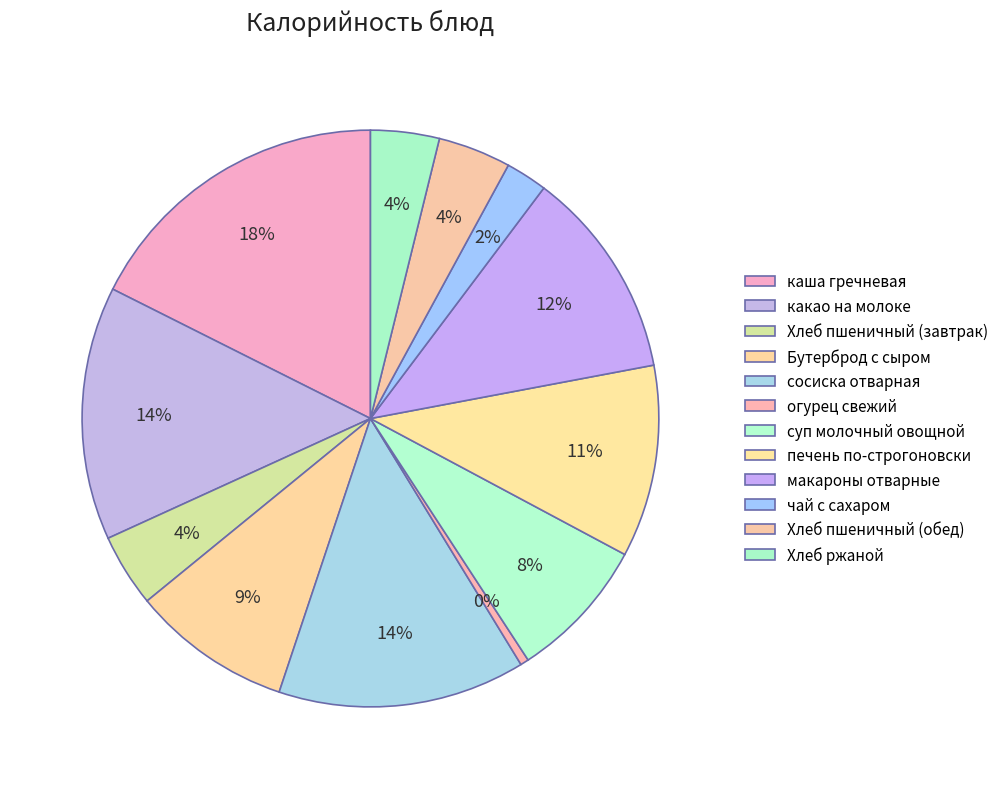

What is the ratio of the value at какао на молоке to the value at сосиска отварная?

1.0